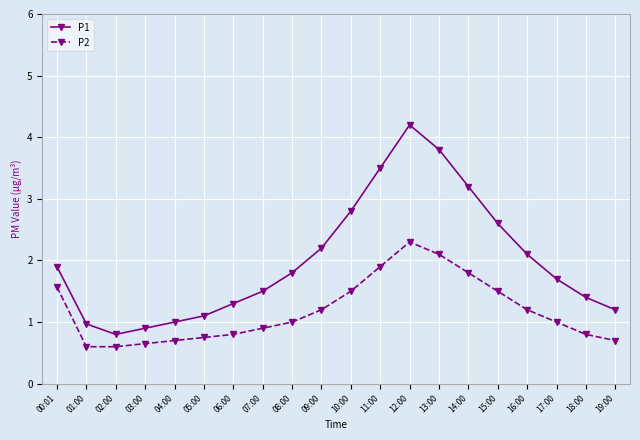

What is the spread (max minus min) of values at 12:00?

1.9